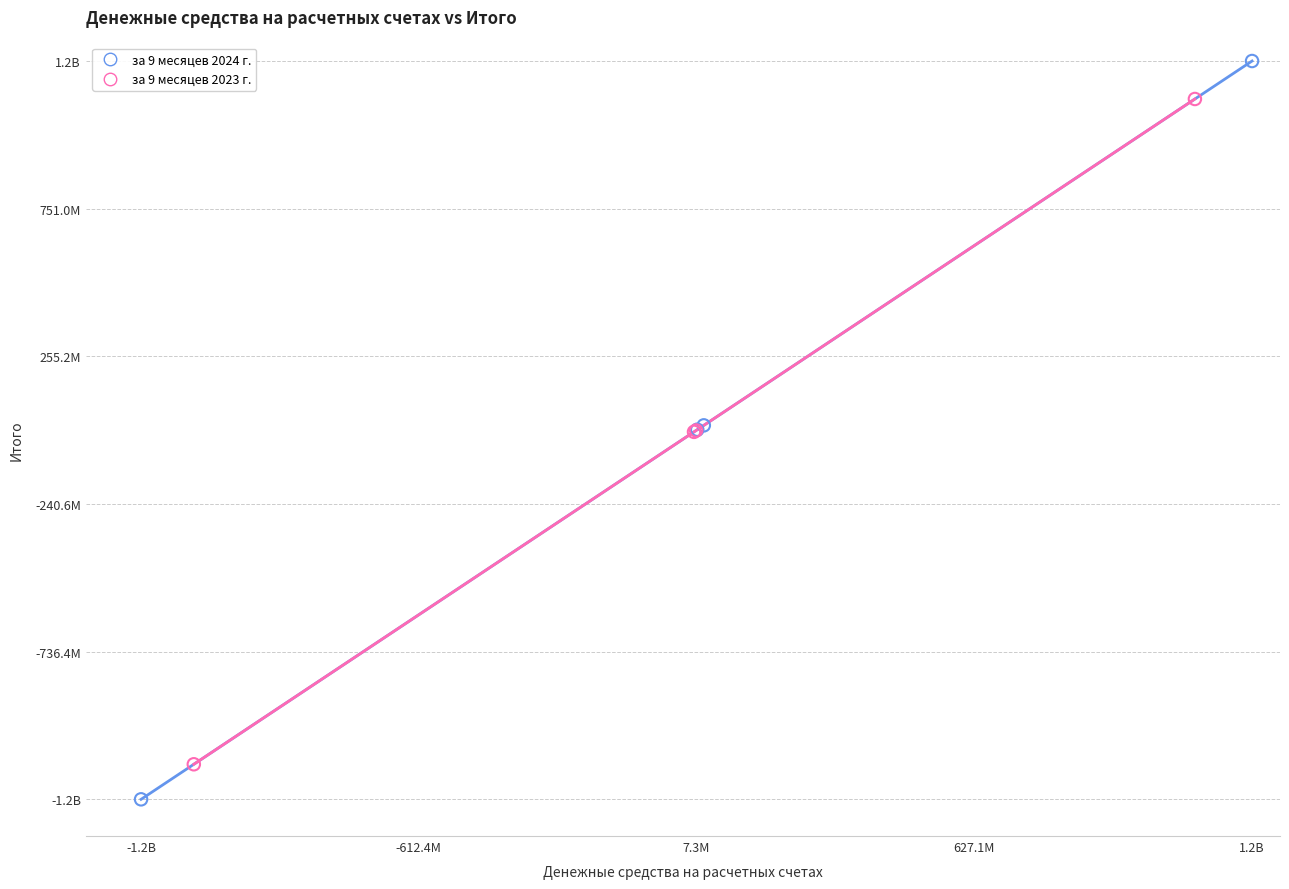

What are all the series names shown in the legend?

за 9 месяцев 2024 г., за 9 месяцев 2023 г.